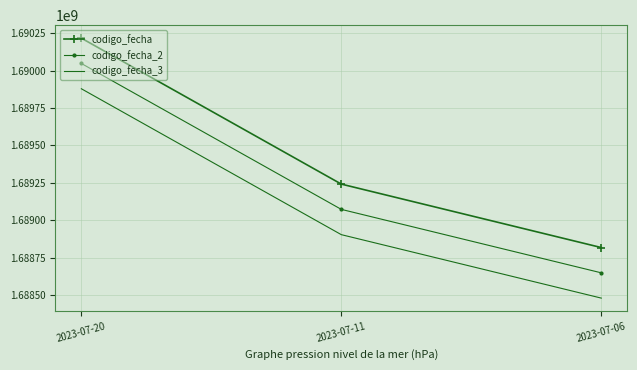

Which category has the lowest value in the codigo_fecha_2 series?

2023-07-06